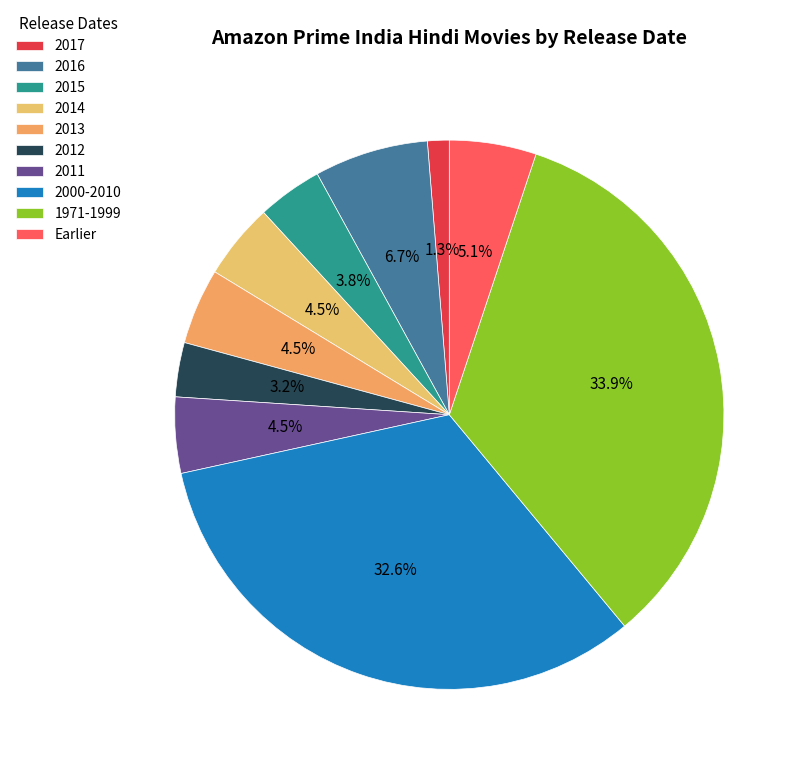

To the nearest percent, what is the average slice percentage?

10%